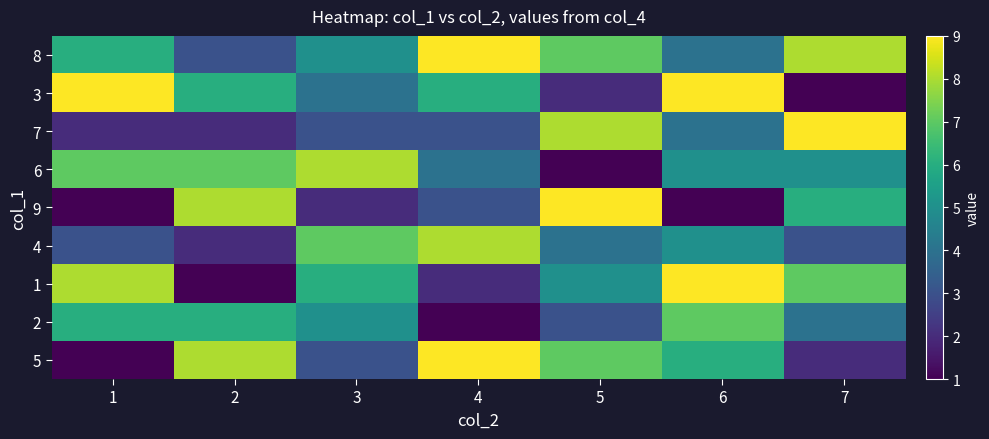

Reading left to right, extract all data points from this chart.

5: 1=1	2=8	3=3	4=9	5=7	6=6	7=2
2: 1=6	2=6	3=5	4=1	5=3	6=7	7=4
1: 1=8	2=1	3=6	4=2	5=5	6=9	7=7
4: 1=3	2=2	3=7	4=8	5=4	6=5	7=3
9: 1=1	2=8	3=2	4=3	5=9	6=1	7=6
6: 1=7	2=7	3=8	4=4	5=1	6=5	7=5
7: 1=2	2=2	3=3	4=3	5=8	6=4	7=9
3: 1=9	2=6	3=4	4=6	5=2	6=9	7=1
8: 1=6	2=3	3=5	4=9	5=7	6=4	7=8